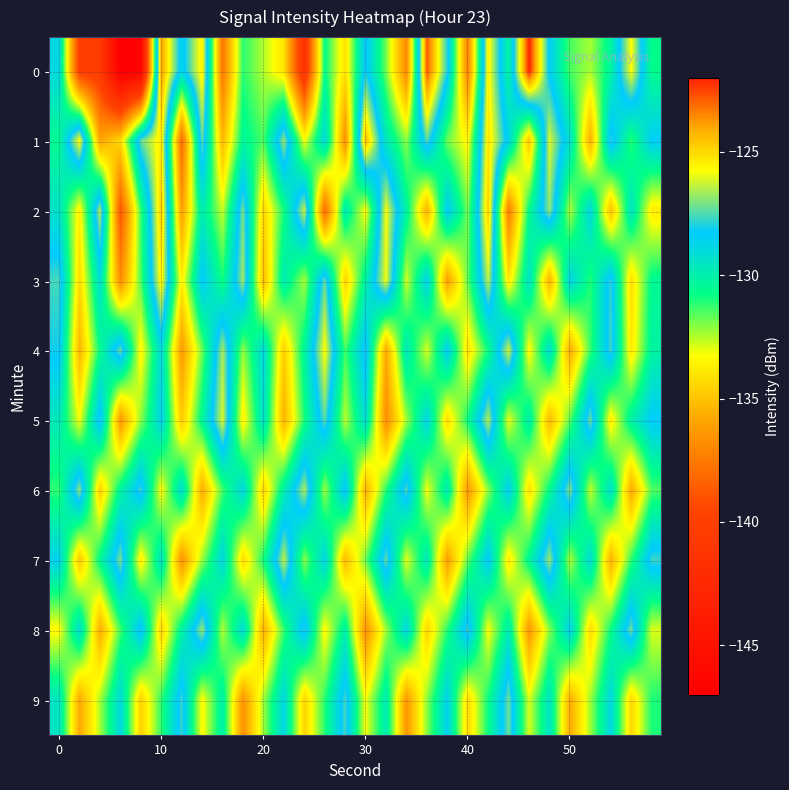

List the series in order of their peak value, lowest first.

9, 8, 6, 7, 5, 4, 3, 2, 1, 0